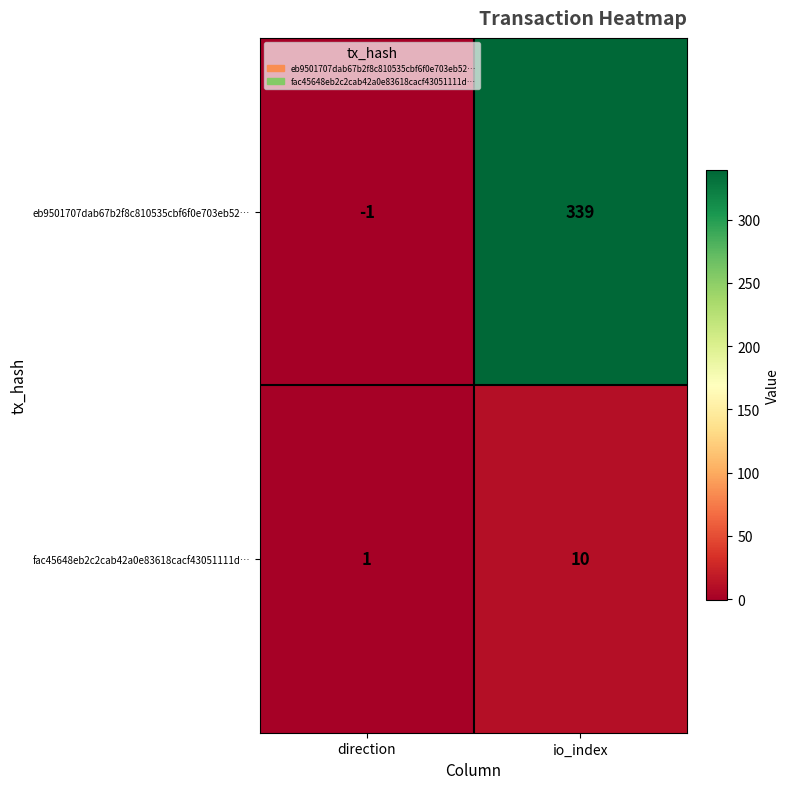

Rank the series by their average value, from lowest to highest.

fac45648eb2c2cab42a0e83618cacf43051111d…, eb9501707dab67b2f8c810535cbf6f0e703eb52…